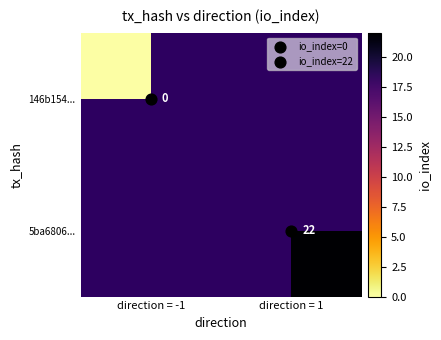

At how many categories does at least one series exceed 1?

1